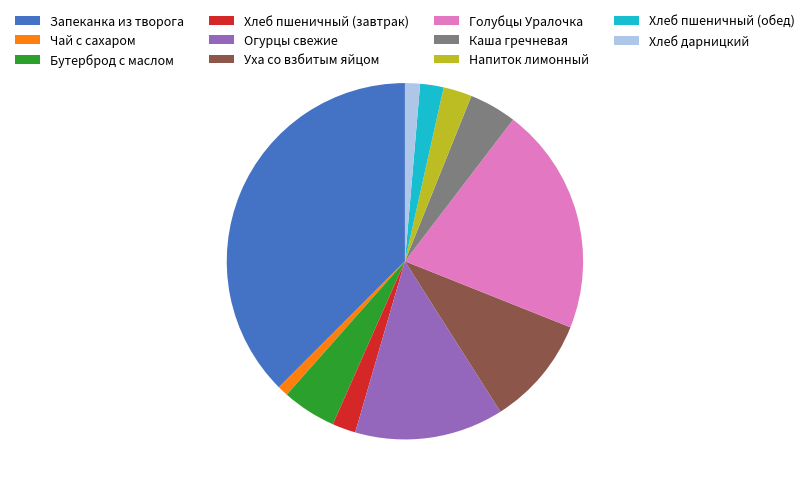

The Чай с сахаром slice represents 1% of the pie. True or false?

True